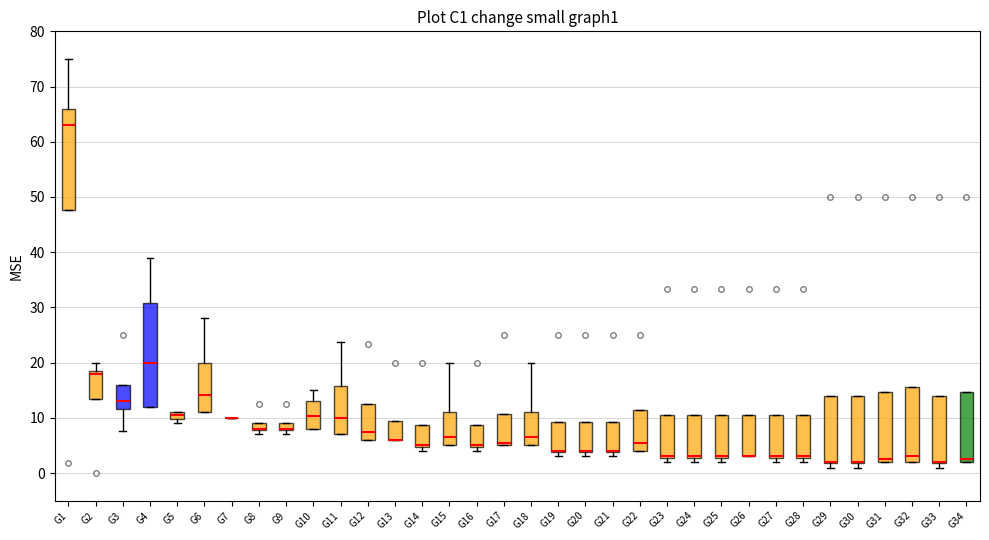

Where is the upper edge of the box for G14 on the y-axis? The values are not printed on the chart, so give them approximately, as read against the axis.

9